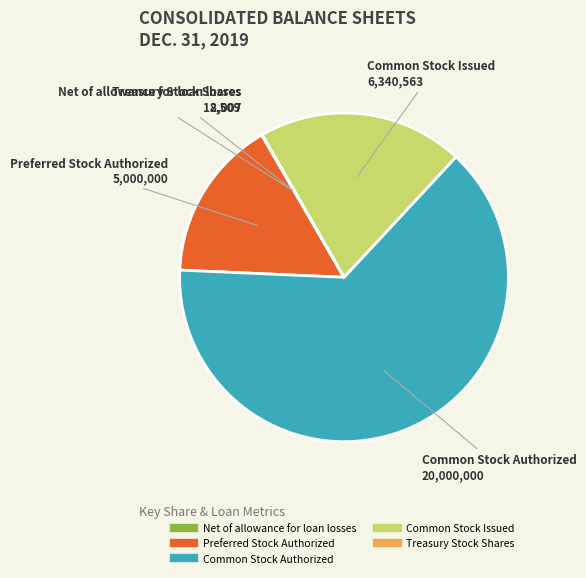

Which category has the biggest portion of the pie?

Common Stock Authorized